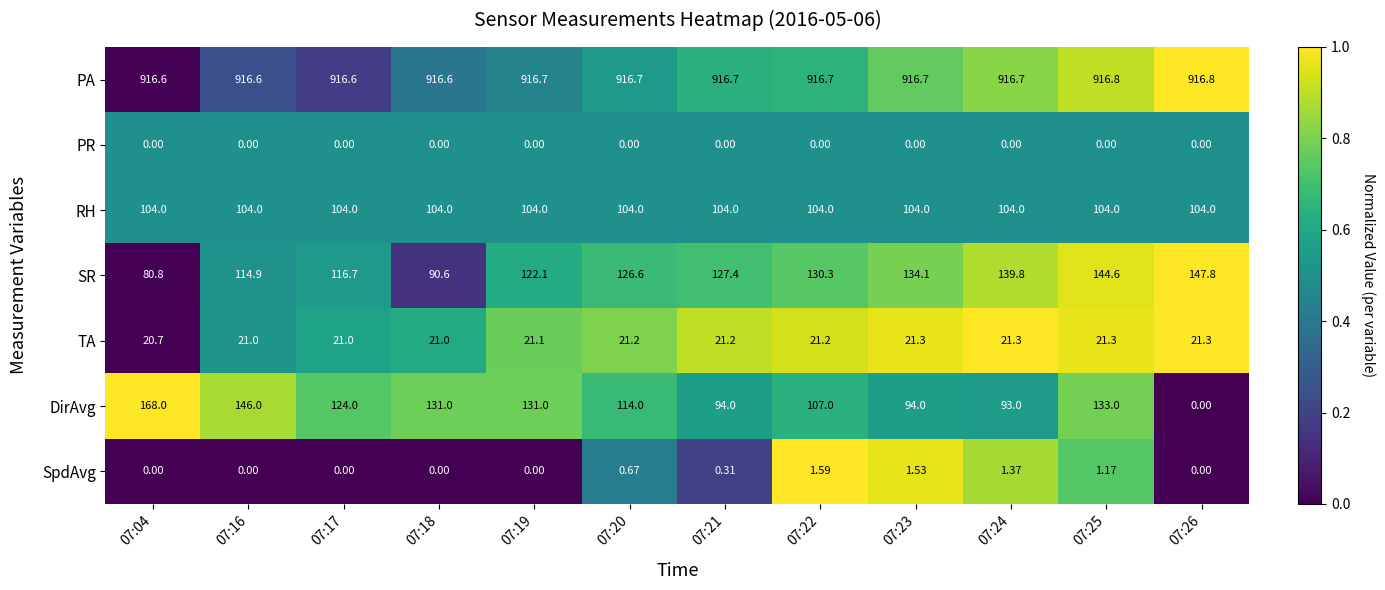

Is the value of SpdAvg at 07:22 greater than the value of TA at 07:16?

No